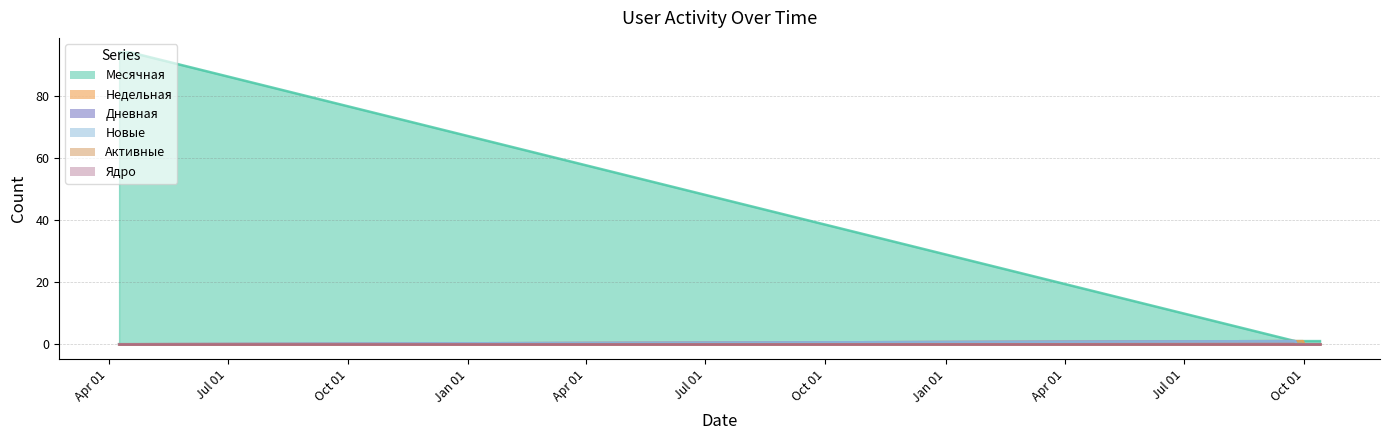

How many Недельная values are between 0 and 1?

30